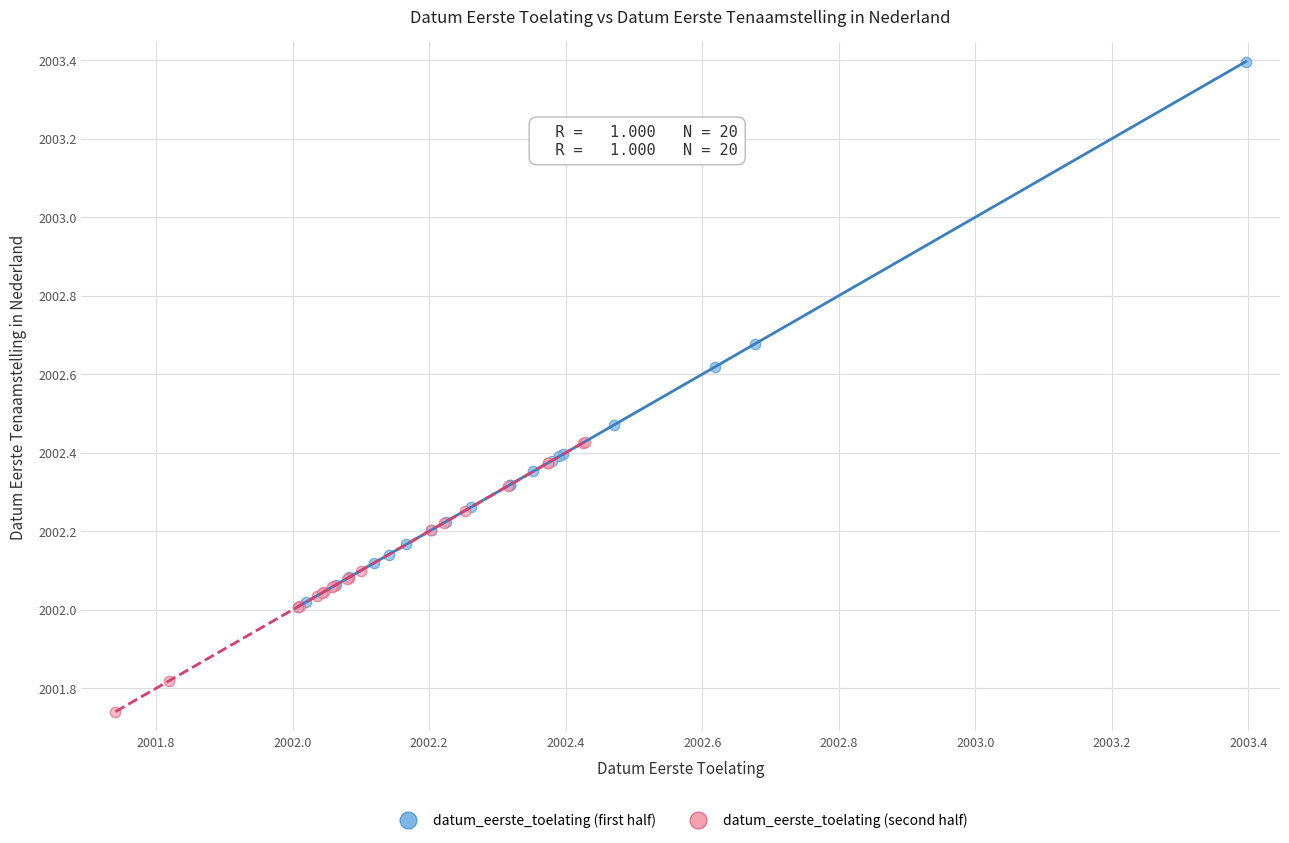

Which series contains the lowest Y value?

datum_eerste_toelating (second half)